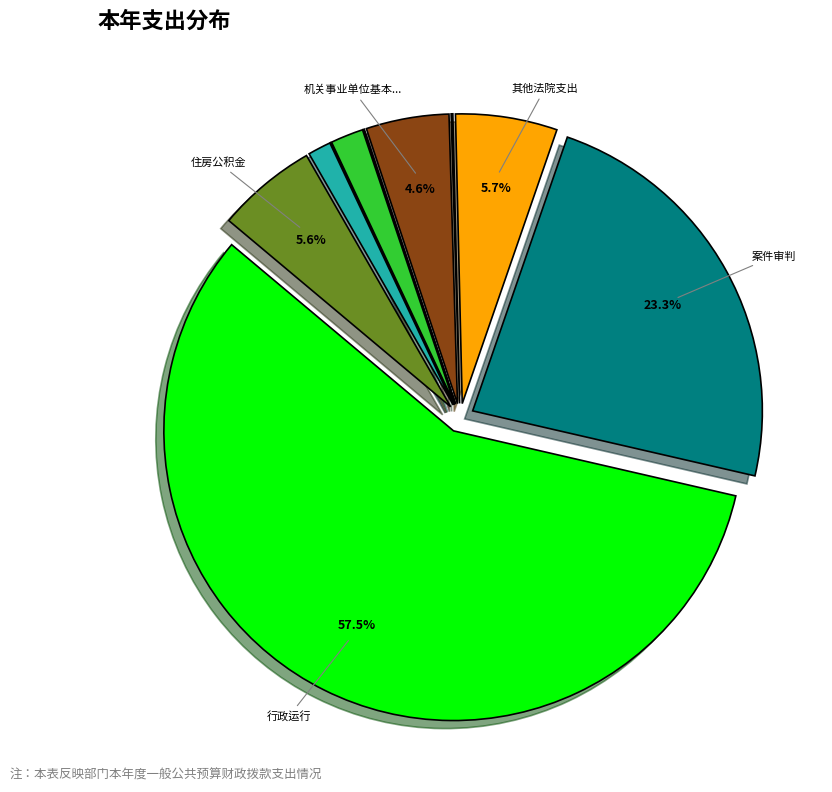

To the nearest percent, what is the average slice percentage?

10%